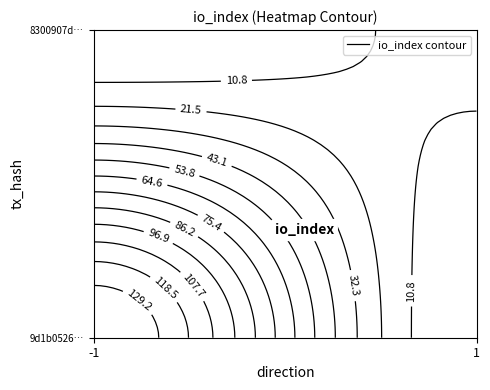

Which label corresponds to the smallest value in the chart?

direction